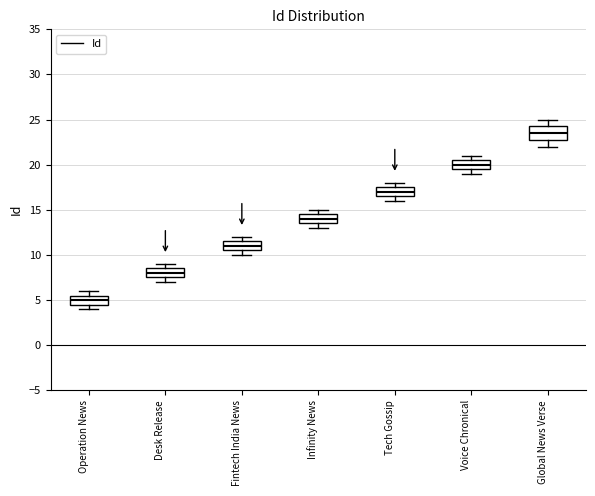

Where does the median line of the box for Tech Gossip sit on the y-axis? The values are not printed on the chart, so give them approximately, as read against the axis.

17.0